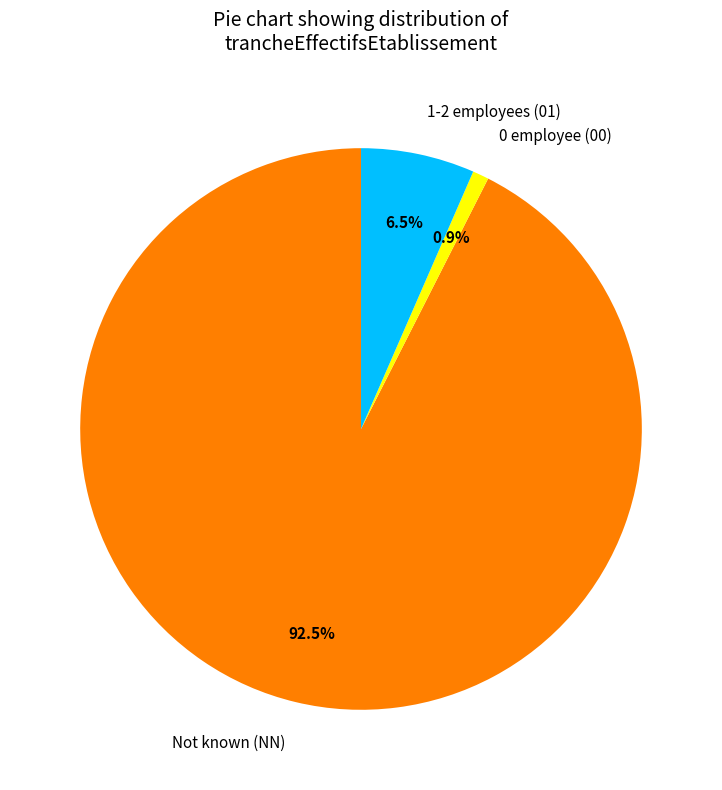

Combined, do 1-2 employees (01) and 0 employee (00) account for over 50%?

No